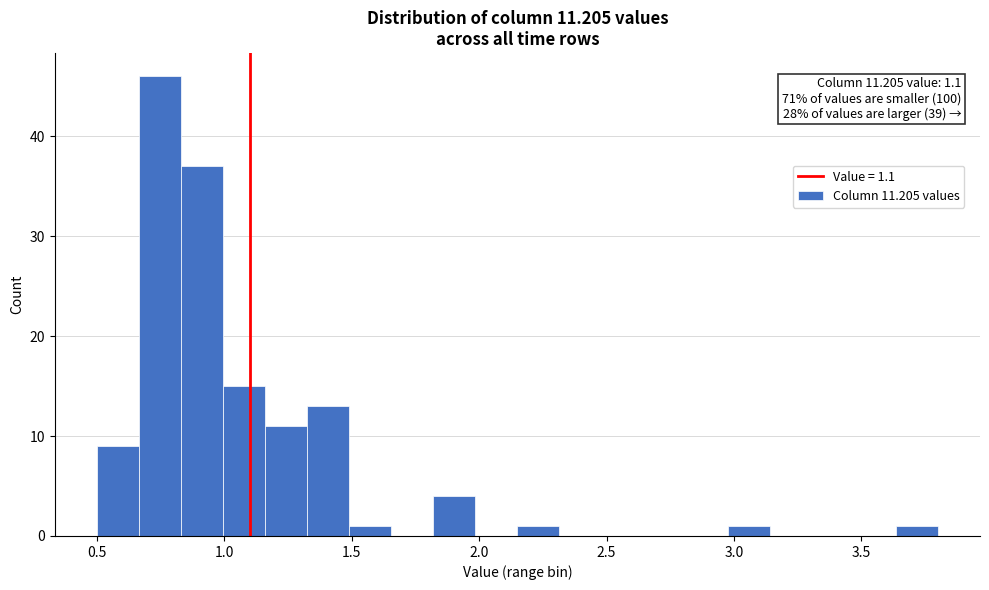

Read against the x-axis, roughly where is the centre of the tallest bar?

0.75